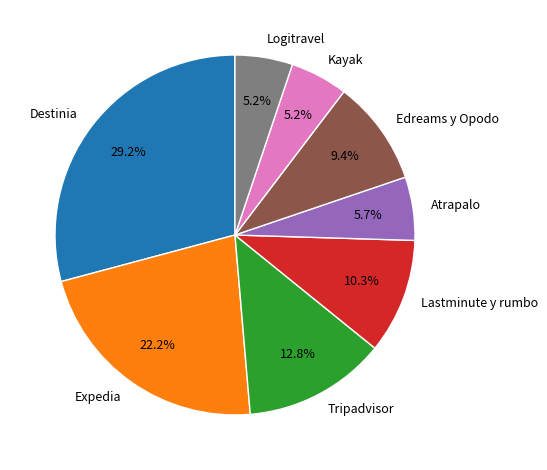

Which has a higher value, Edreams y Opodo or Atrapalo?

Edreams y Opodo